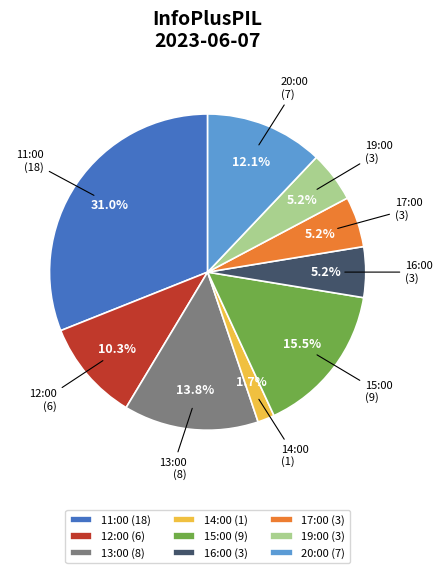

What percentage is the 12:00 slice, to the nearest percent?

10%